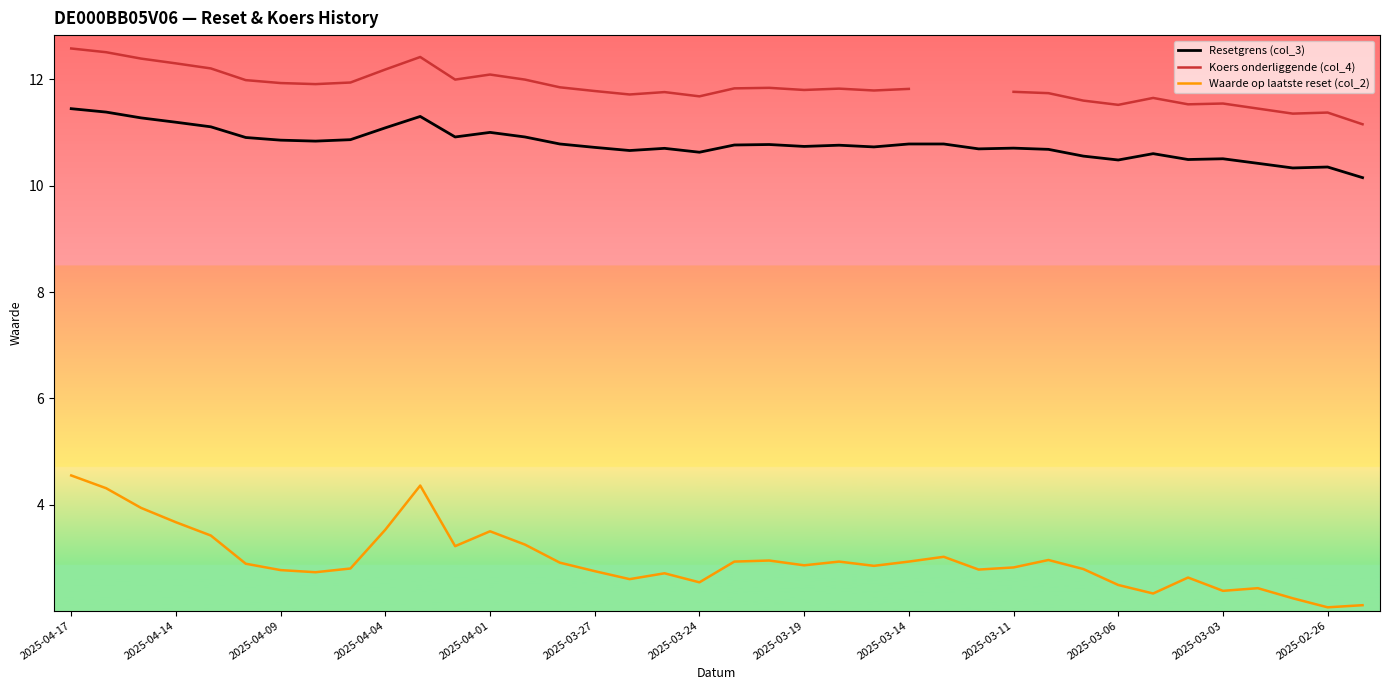

How many distinct data groups are displayed?

3